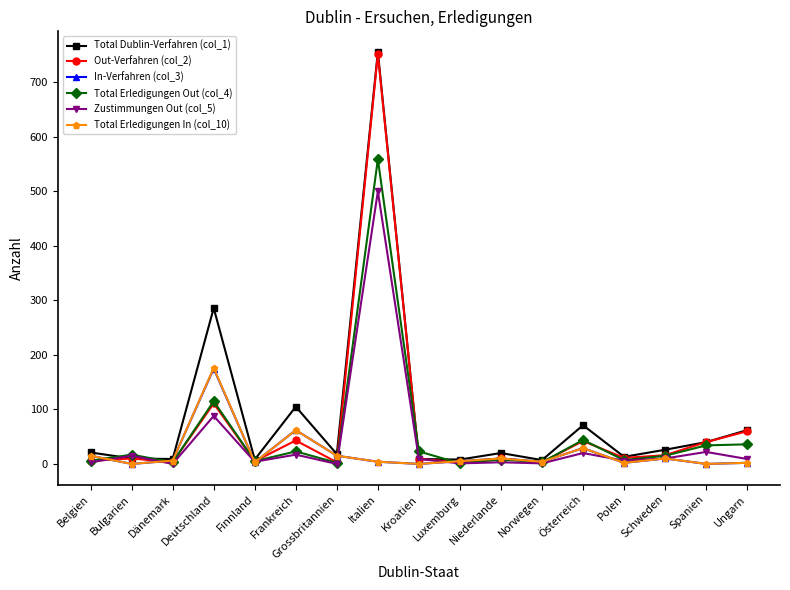

At which label does Zustimmungen Out (col_5) reach its peak?

Italien